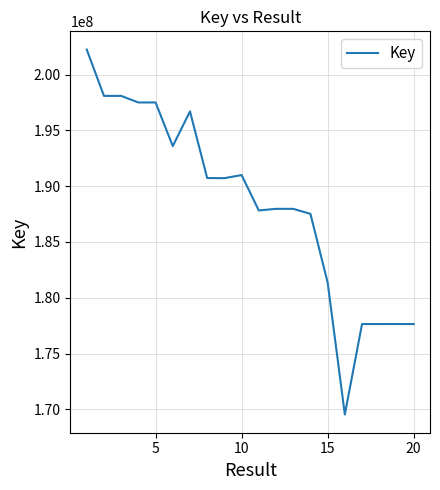

What is the difference between the maximum and minimum values?

32705364